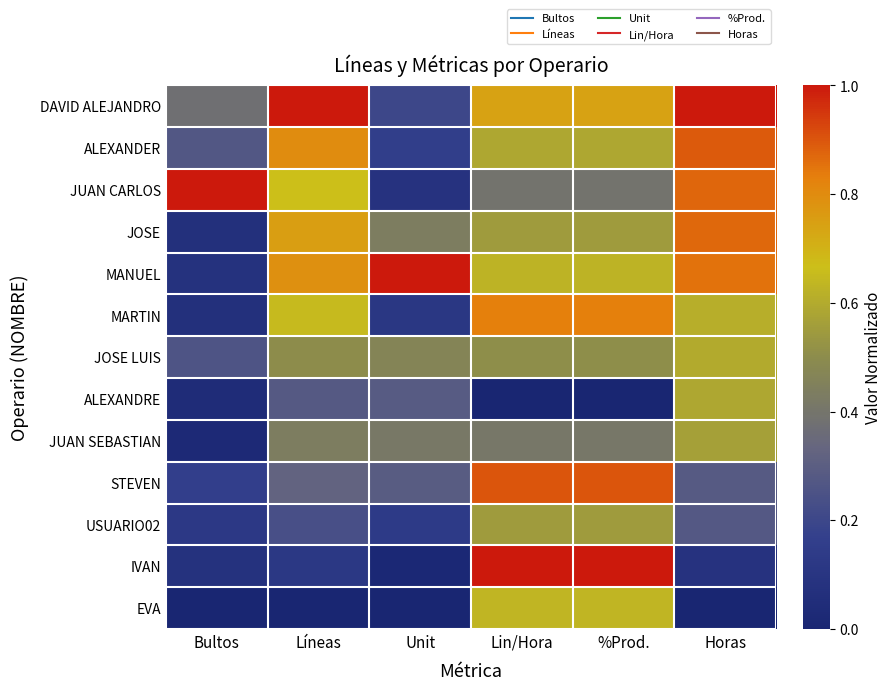

Reading left to right, list all the values displayed in this chart.

DAVID ALEJANDRO: Bultos=0.4	Líneas=1.0	Unit=0.2	Lin/Hora=0.7	%Prod.=0.7	Horas=1.0
ALEXANDER: Bultos=0.3	Líneas=0.8	Unit=0.2	Lin/Hora=0.6	%Prod.=0.6	Horas=0.9
JUAN CARLOS: Bultos=1.0	Líneas=0.7	Unit=0.1	Lin/Hora=0.4	%Prod.=0.4	Horas=0.9
JOSE: Bultos=0.1	Líneas=0.8	Unit=0.4	Lin/Hora=0.5	%Prod.=0.5	Horas=0.9
MANUEL: Bultos=0.1	Líneas=0.8	Unit=1.0	Lin/Hora=0.6	%Prod.=0.6	Horas=0.9
MARTIN: Bultos=0.1	Líneas=0.7	Unit=0.1	Lin/Hora=0.8	%Prod.=0.8	Horas=0.6
JOSE LUIS: Bultos=0.3	Líneas=0.5	Unit=0.5	Lin/Hora=0.5	%Prod.=0.5	Horas=0.6
ALEXANDRE: Bultos=0.0	Líneas=0.3	Unit=0.3	Lin/Hora=0.0	%Prod.=0.0	Horas=0.6
JUAN SEBASTIAN: Bultos=0.0	Líneas=0.4	Unit=0.4	Lin/Hora=0.4	%Prod.=0.4	Horas=0.6
STEVEN: Bultos=0.2	Líneas=0.3	Unit=0.3	Lin/Hora=0.9	%Prod.=0.9	Horas=0.3
USUARIO02: Bultos=0.1	Líneas=0.2	Unit=0.1	Lin/Hora=0.6	%Prod.=0.6	Horas=0.3
IVAN: Bultos=0.1	Líneas=0.1	Unit=0.0	Lin/Hora=1.0	%Prod.=1.0	Horas=0.1
EVA: Bultos=0.0	Líneas=0.0	Unit=0.0	Lin/Hora=0.6	%Prod.=0.6	Horas=0.0